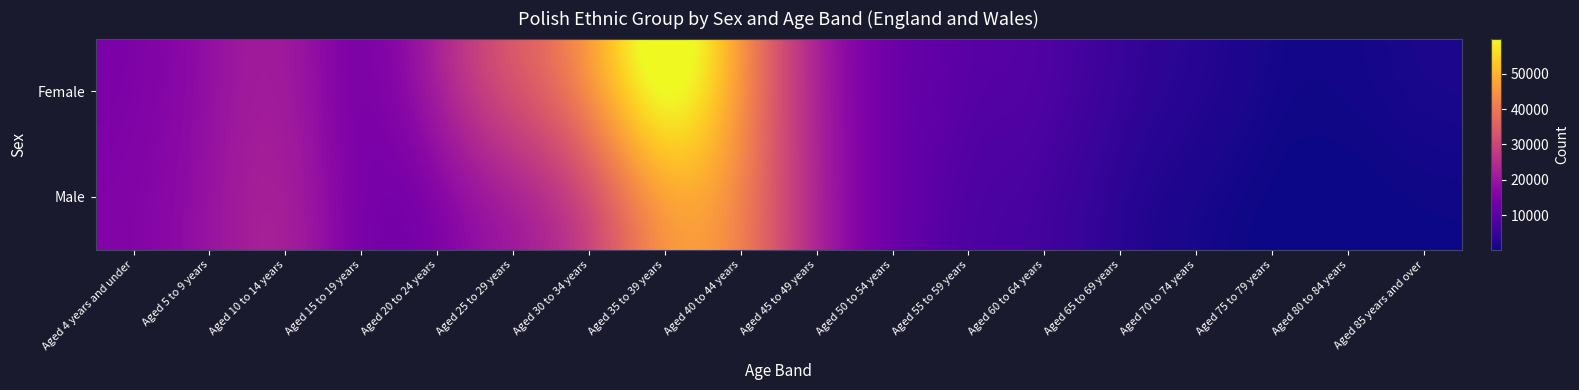

What is the total value across all series at Aged 65 to 69 years?

8183